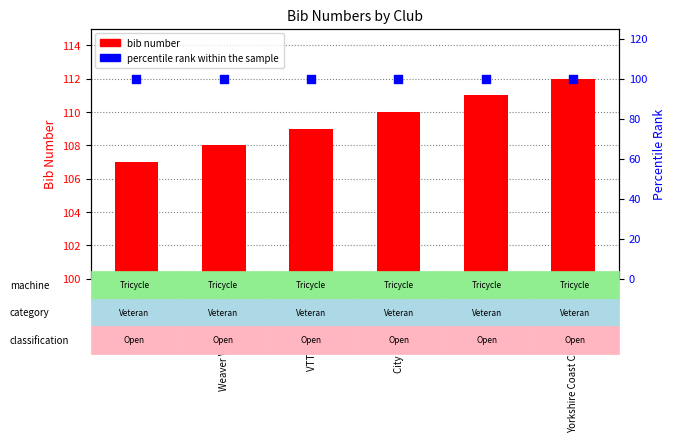

Which series reaches the minimum Y coordinate?

percentile rank within the sample